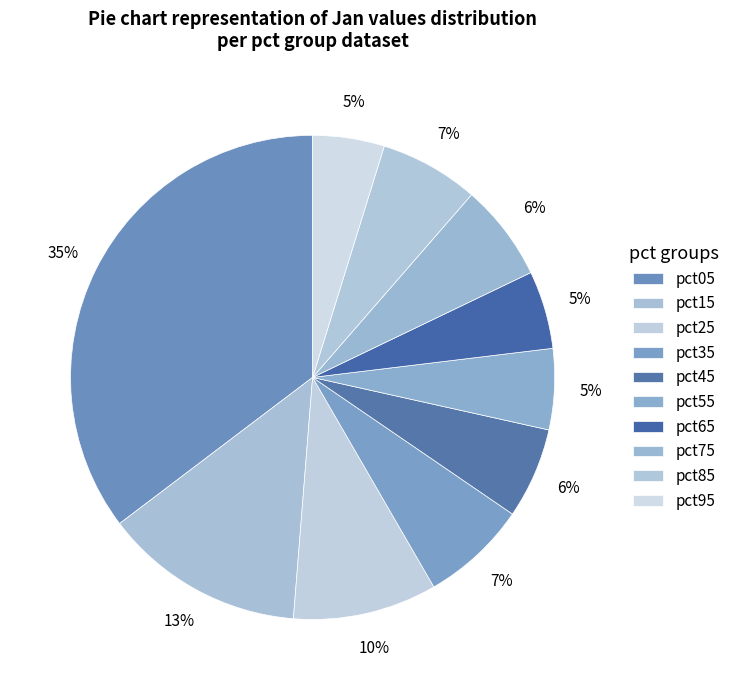

Is pct15 the majority of the pie?

No